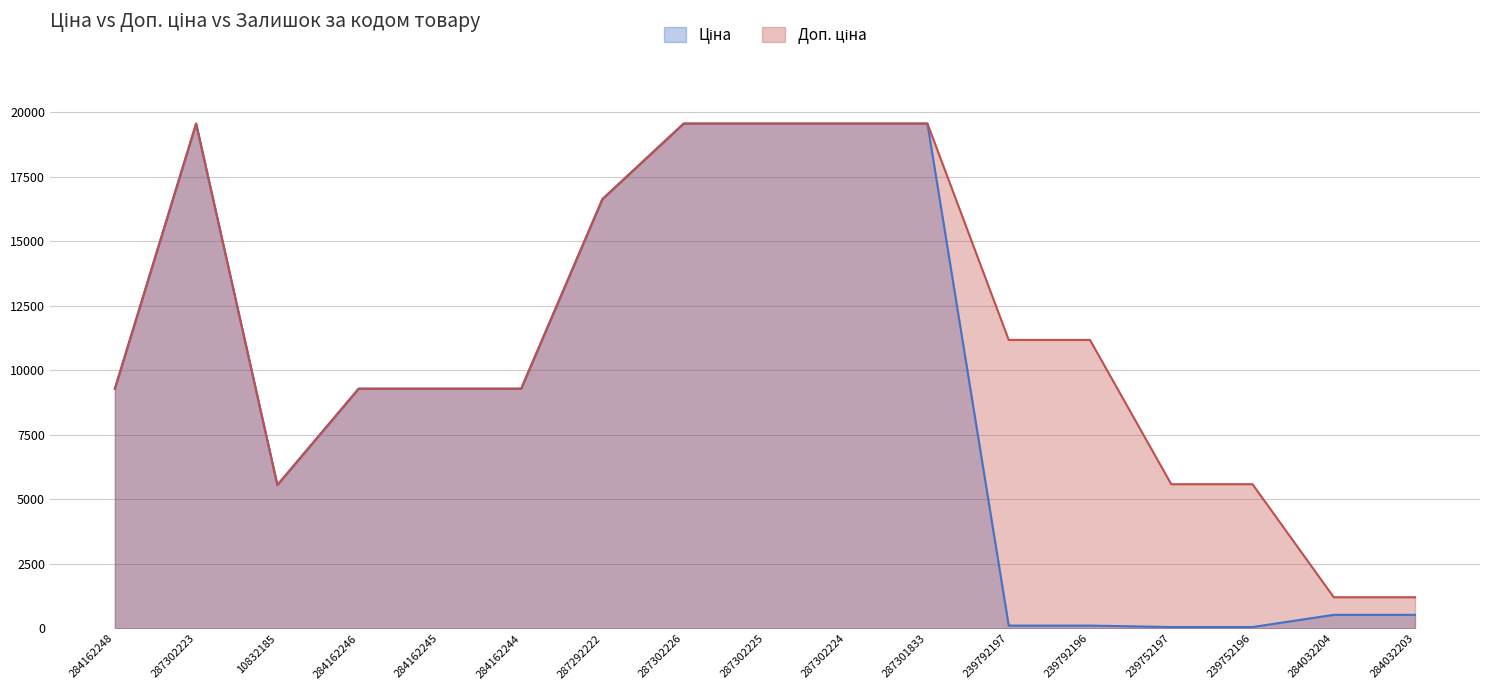

Rank the series by their maximum value, from highest to lowest.

Ціна, Доп. ціна